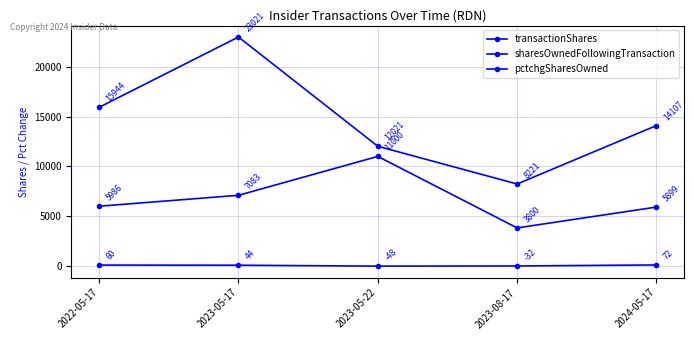

What is the label of the 2nd point from the left?

2023-05-17